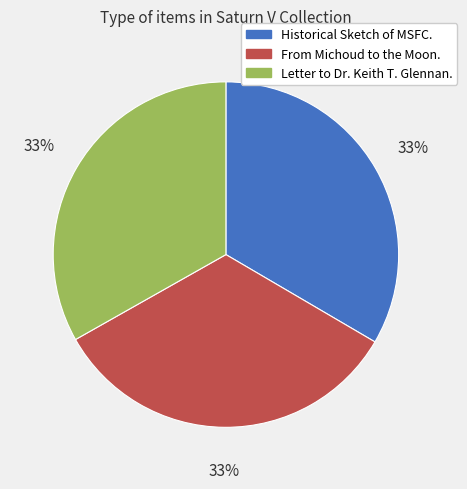

What is the ratio of the value at Letter to Dr. Keith T. Glennan. to the value at From Michoud to the Moon.?

1.0